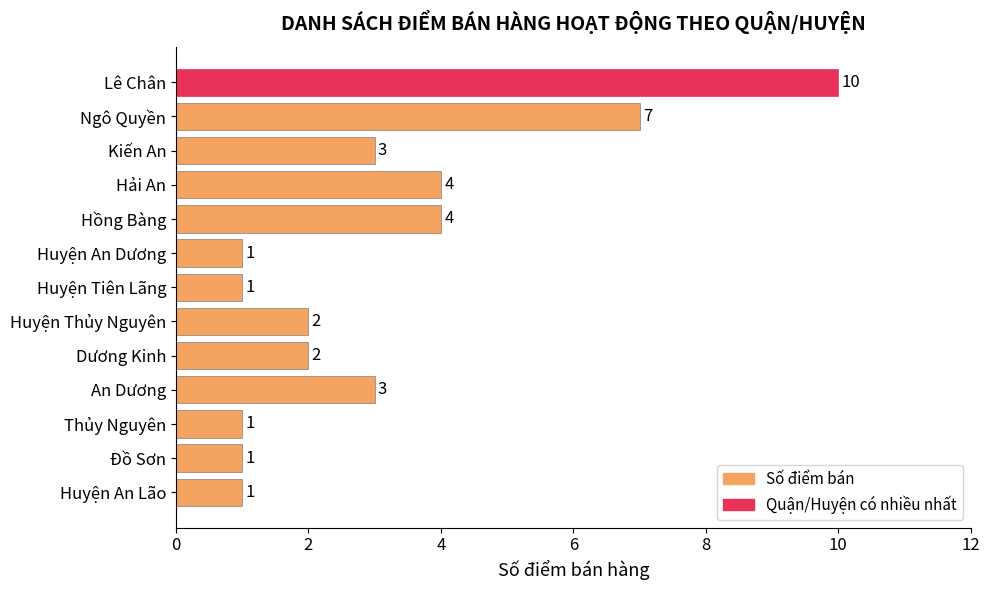

What value does the data have at Lê Chân?

10